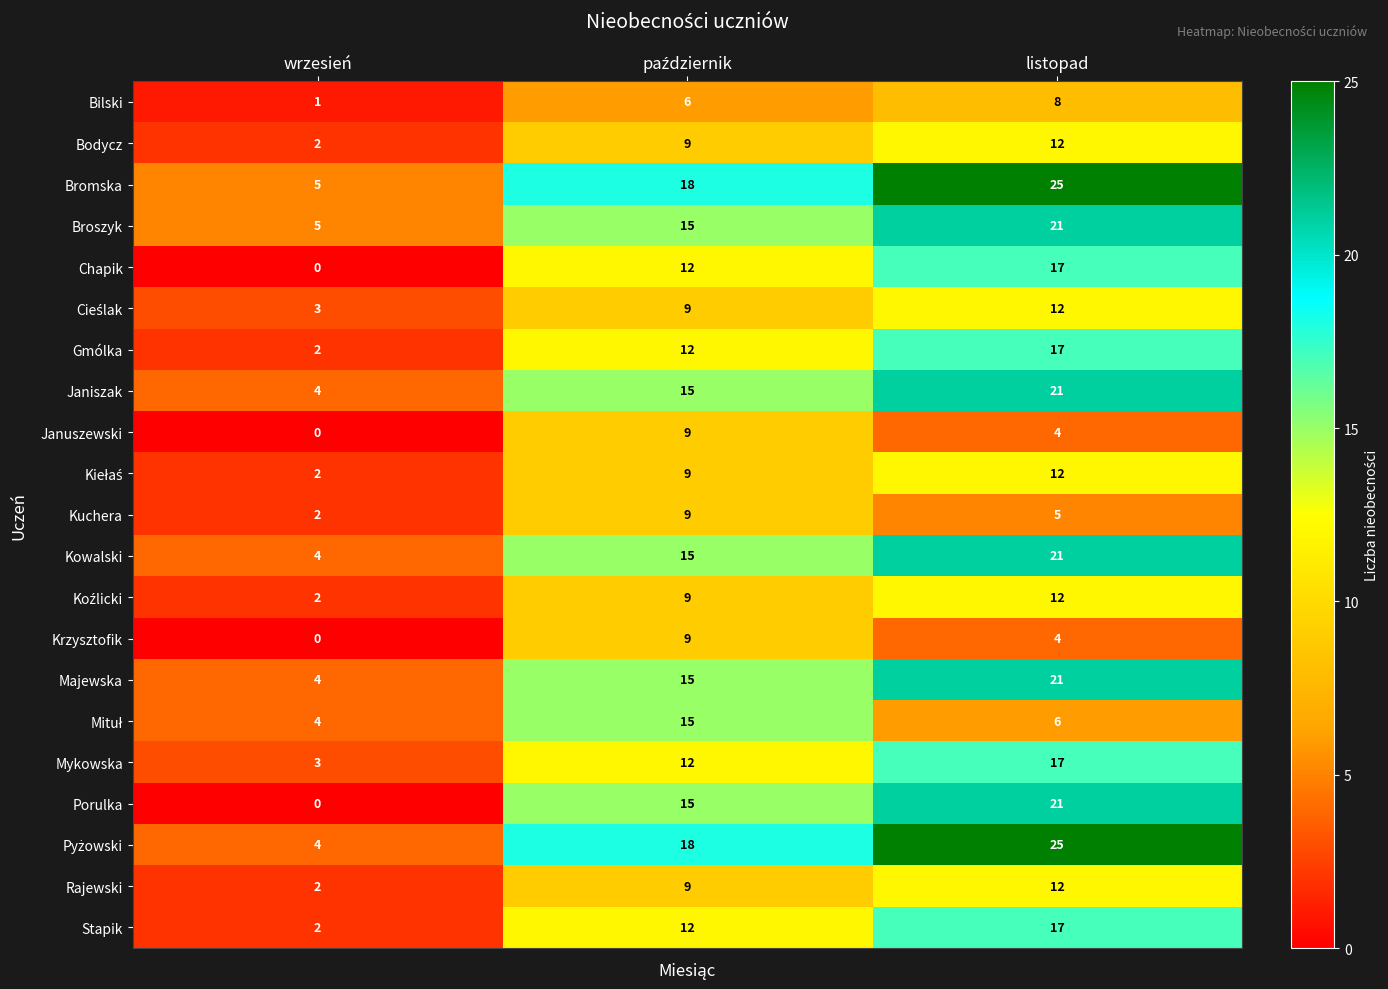

At how many categories does at least one series exceed 3?

3